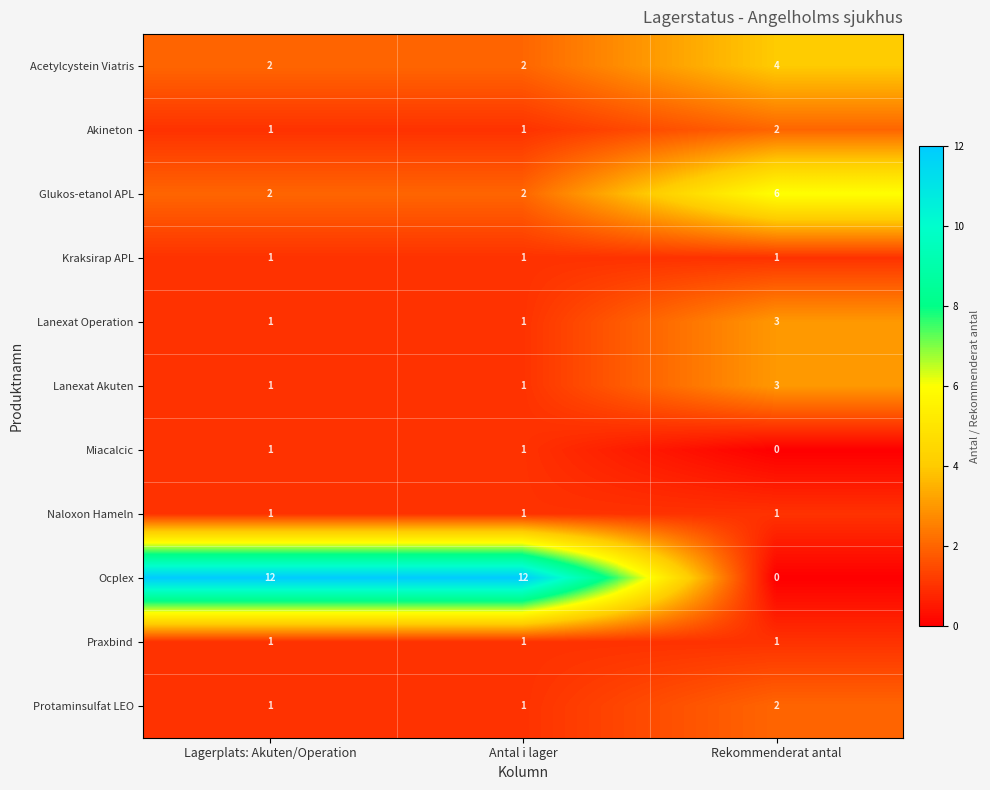

What is the greatest value displayed?

12